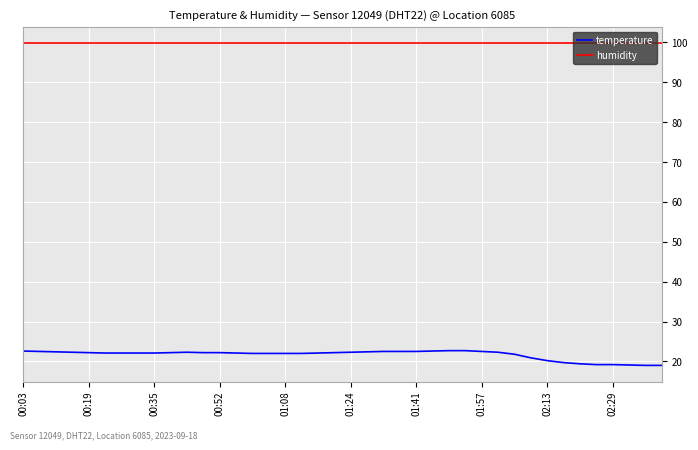

True or false: temperature and humidity intersect in this chart.

False